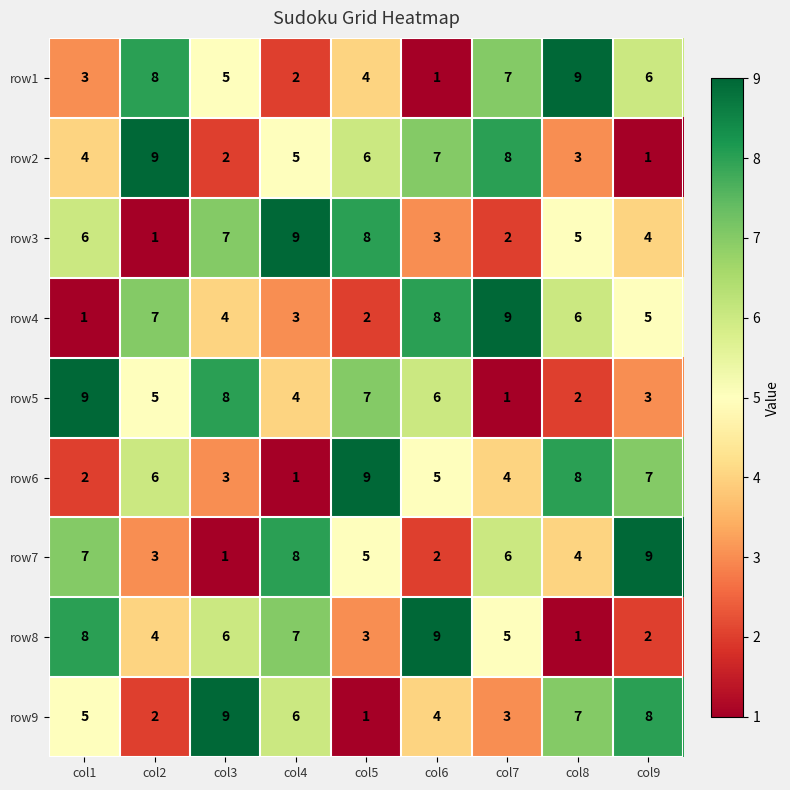

What is the spread (max minus min) of values at col1?

8